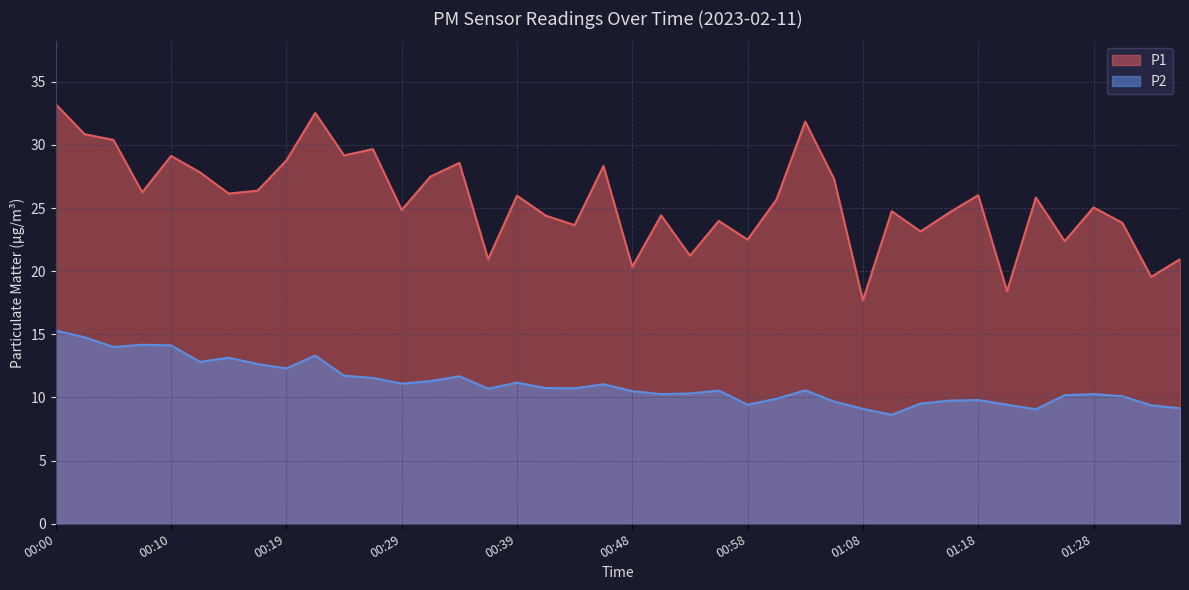

The P1 series shows 22.5 at 00:58. True or false?

True